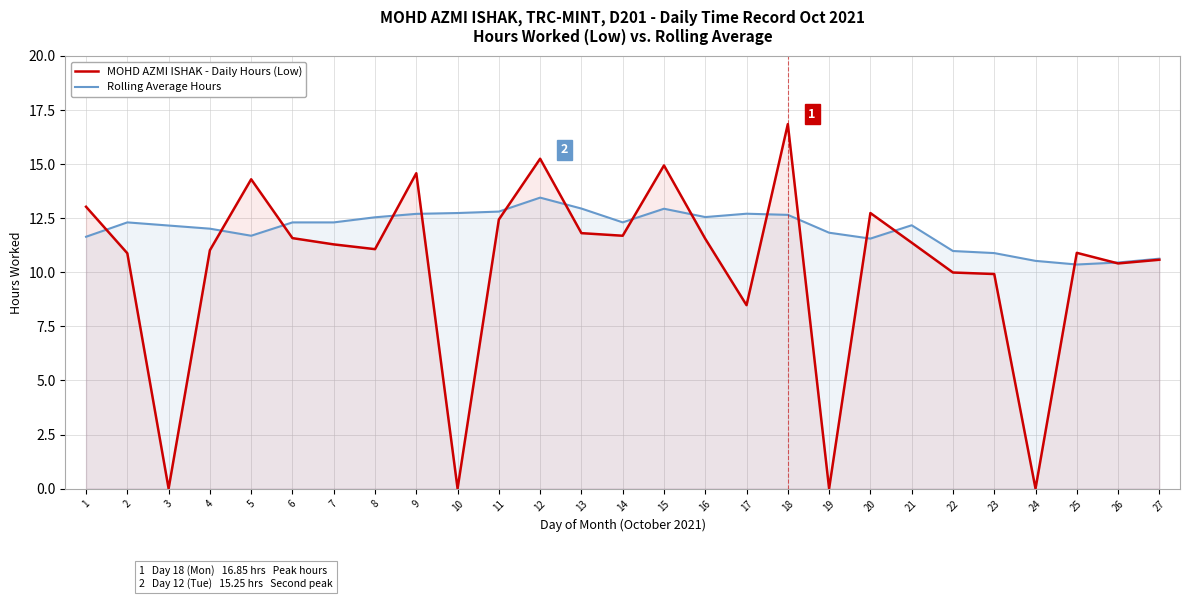

The Rolling Average Hours series shows 20.4 at 13. True or false?

False